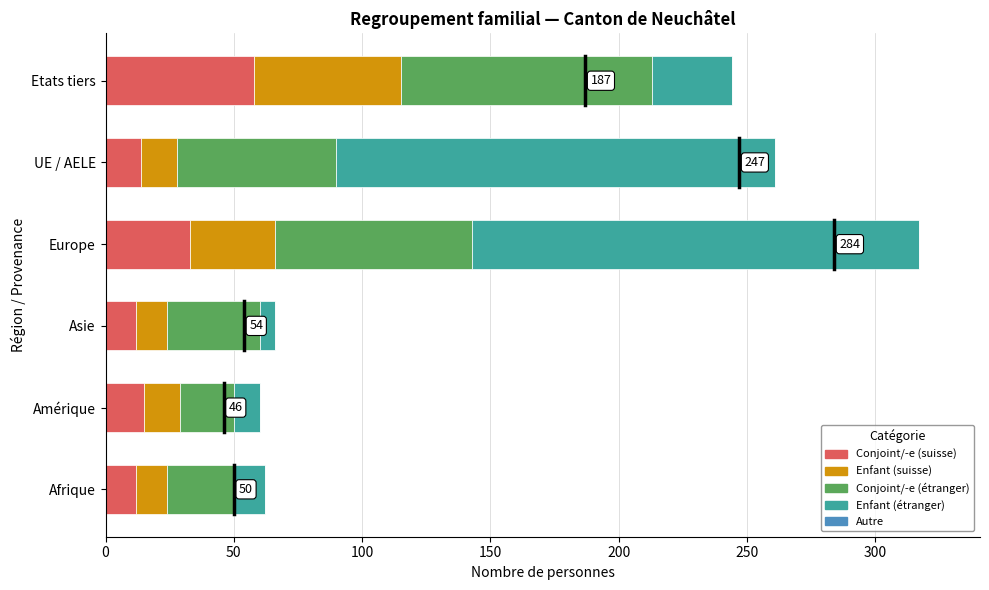

What is the total value across all series at UE / AELE?

261